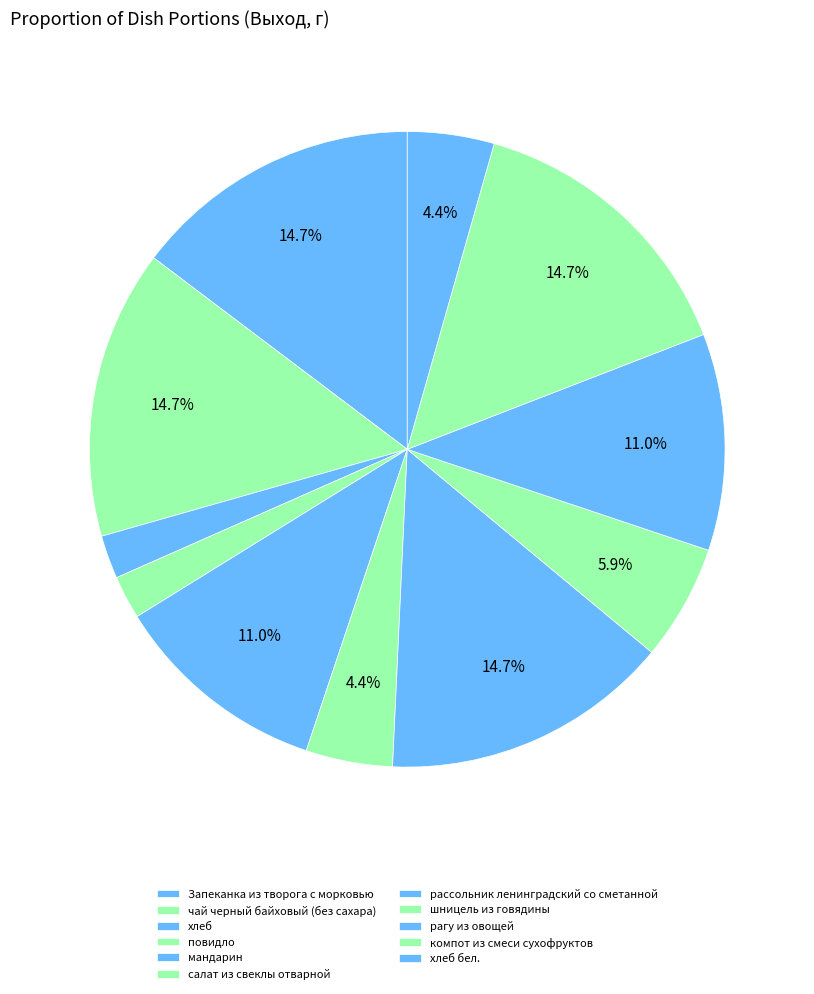

Combined, what portion of the pie is Запеканка из творога с морковью and салат из свеклы отварной?

19.1%